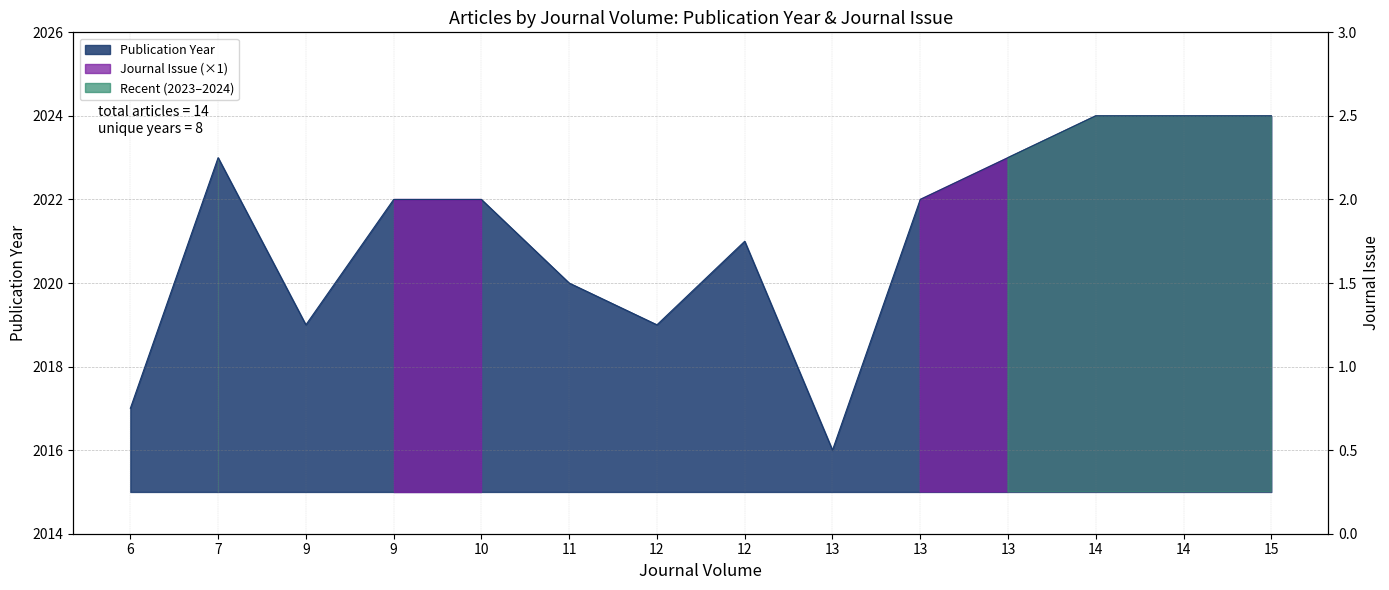

The chart shows a value of 2020 at 11. True or false?

True